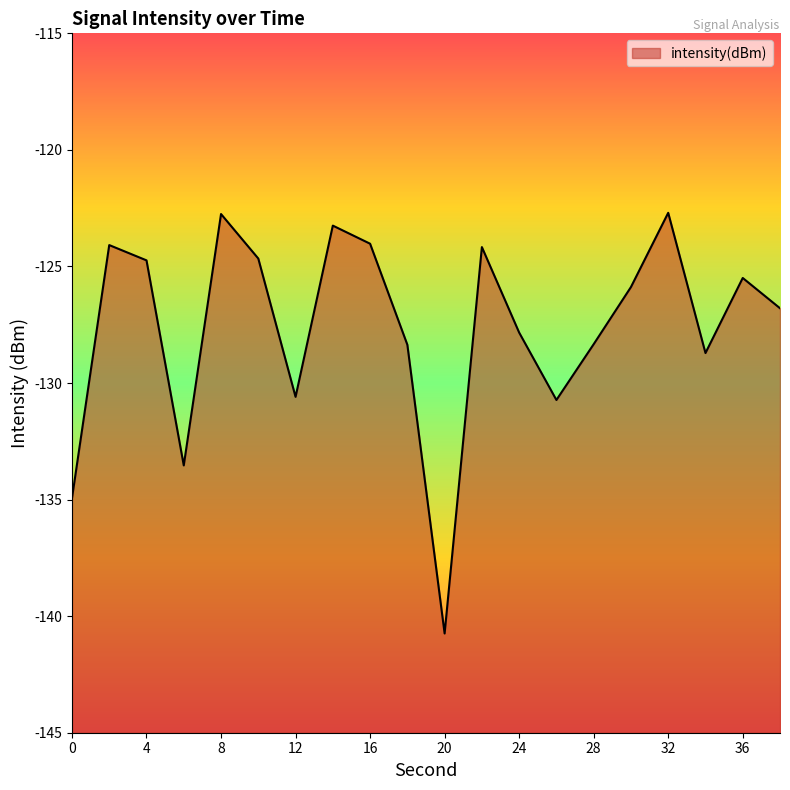

At which label does the data first exceed -125?

2